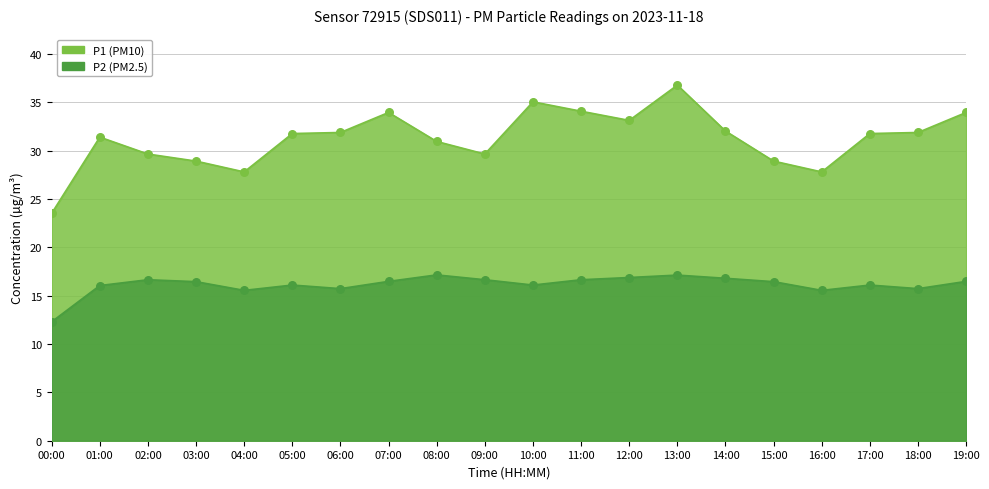

What is the total value across all series at 06:00?

47.6